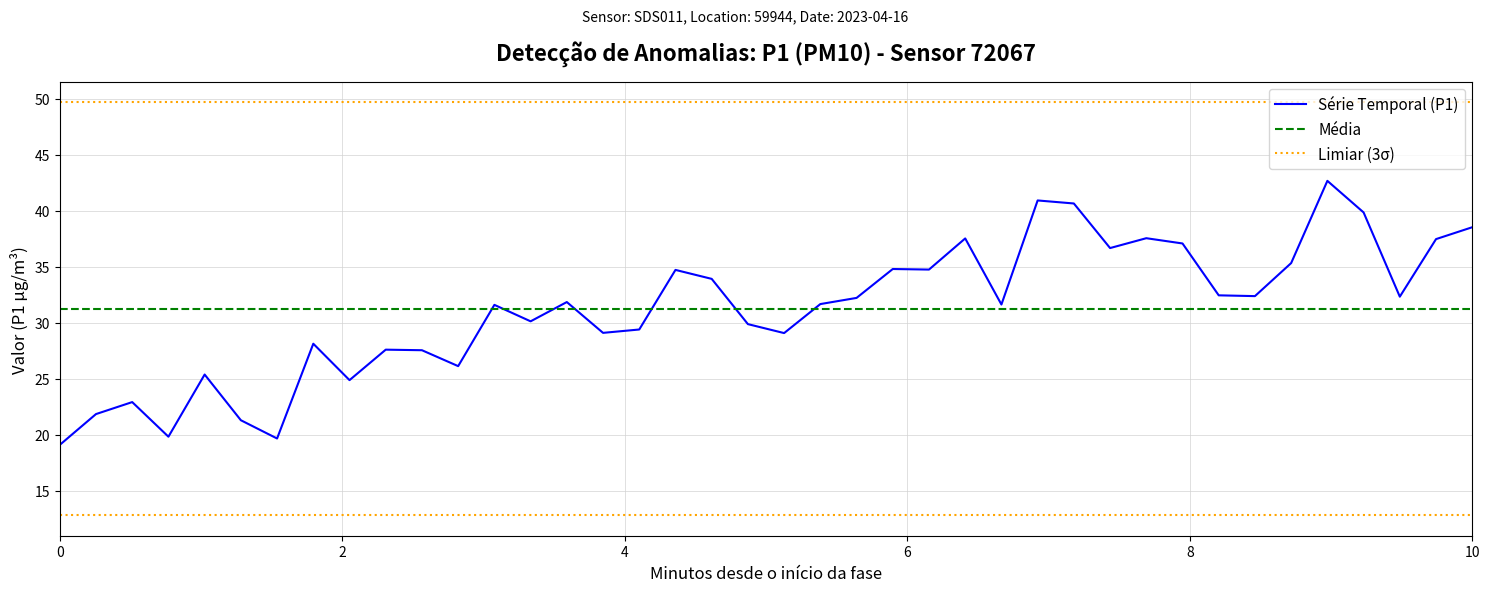

What is the label of the 3rd point from the left?

4